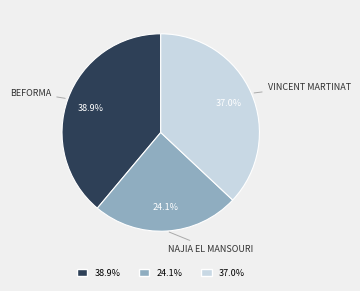

Is there any slice that represents more than half of the pie?

No